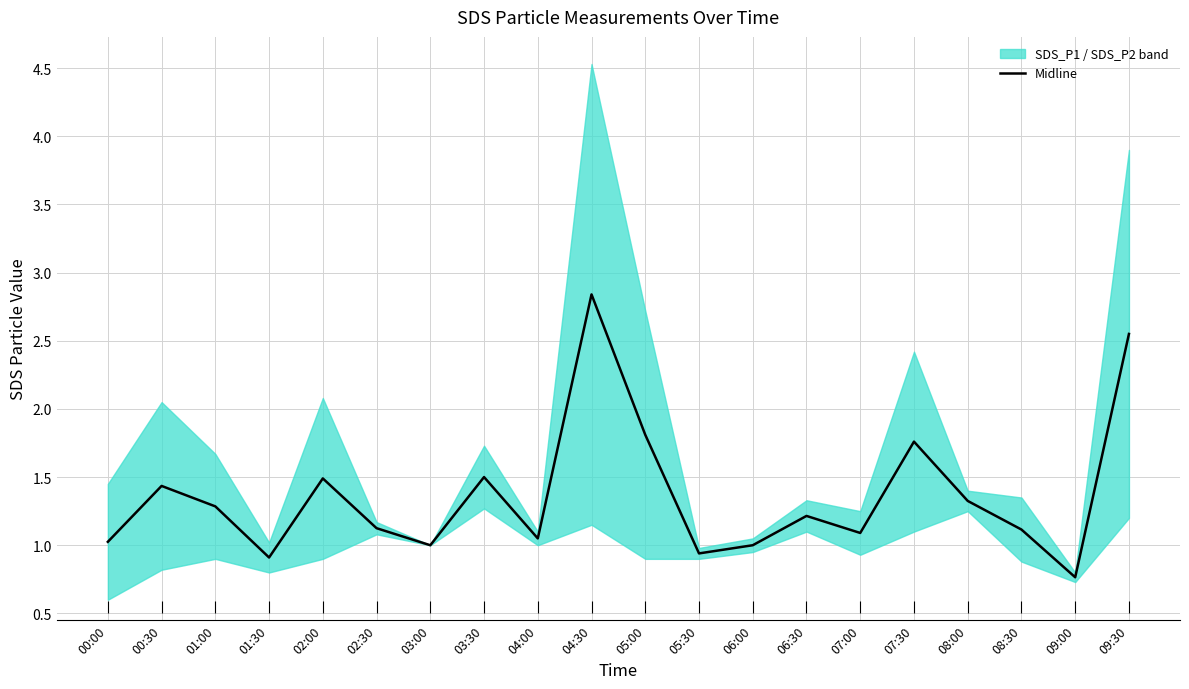

What is the label of the 6th point from the right?

07:00